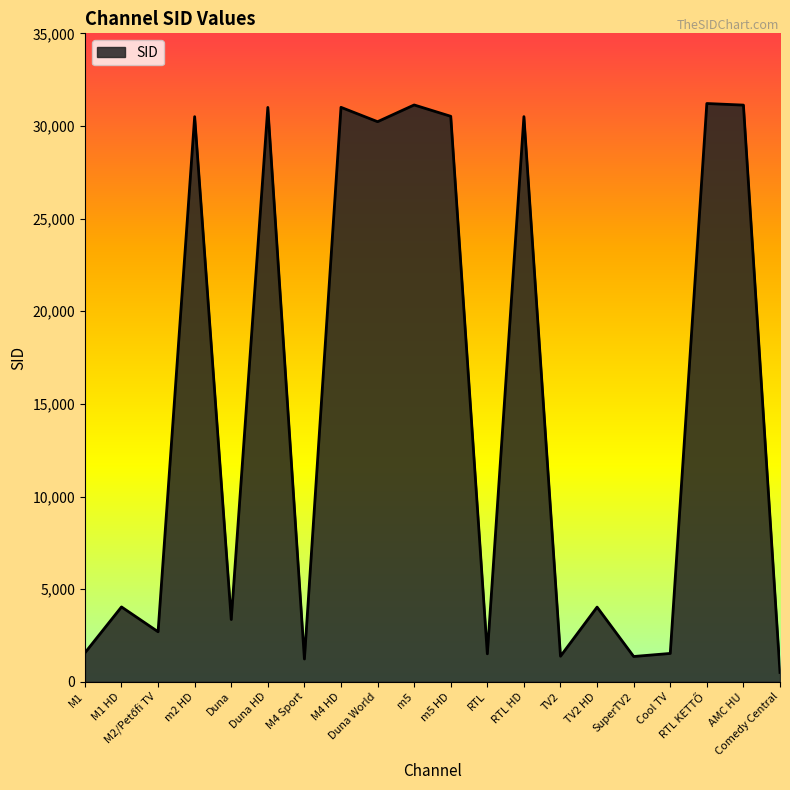

Where is the data nearest to the value 15857?

M1 HD